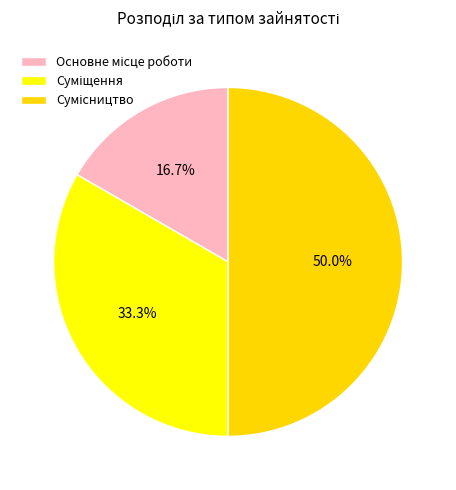

Is the sum of Сумісництво and Суміщення greater than half?

Yes